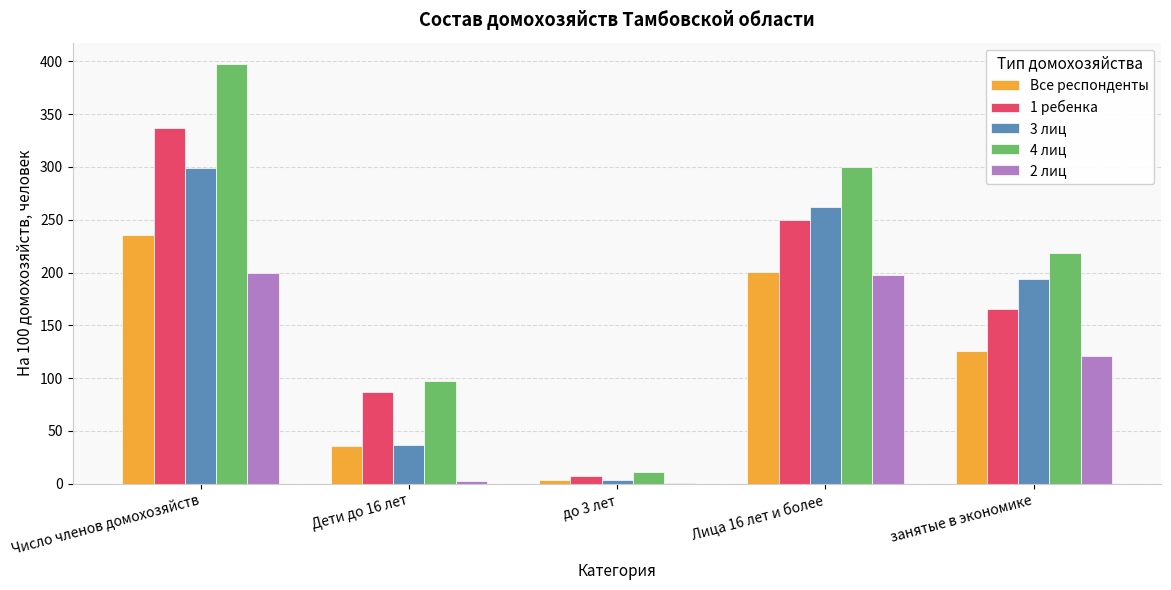

What is the total value across all series at занятые в экономике?

824.4